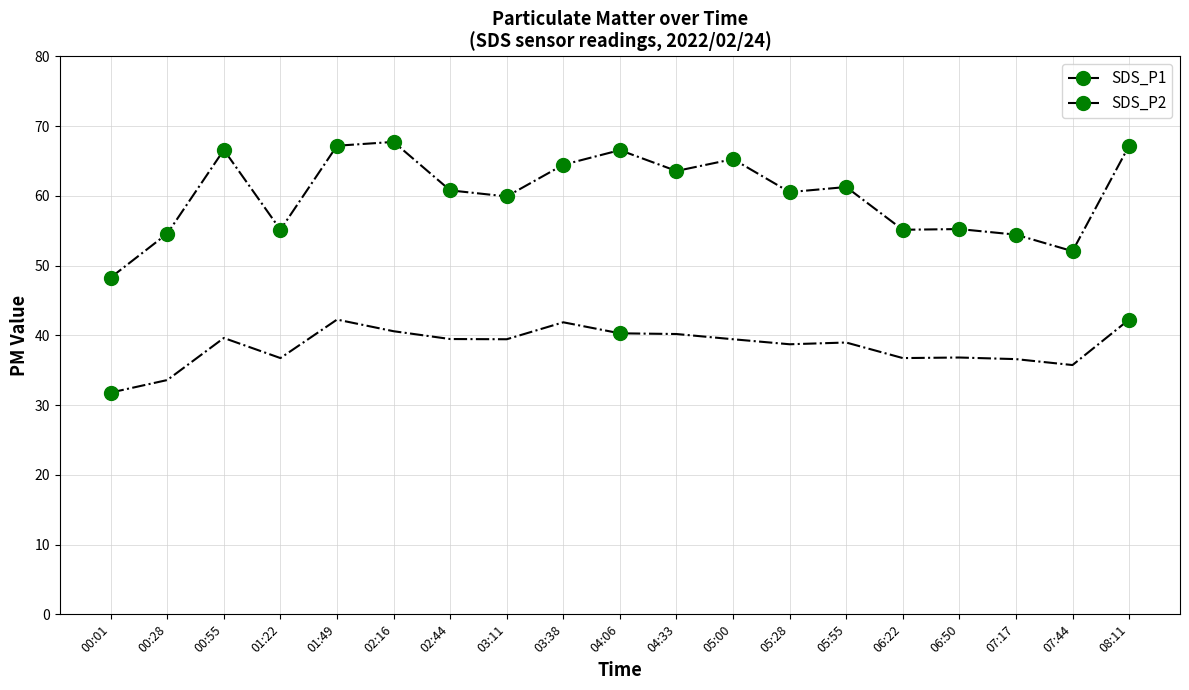

True or false: SDS_P2 and SDS_P1 cross at least once.

False